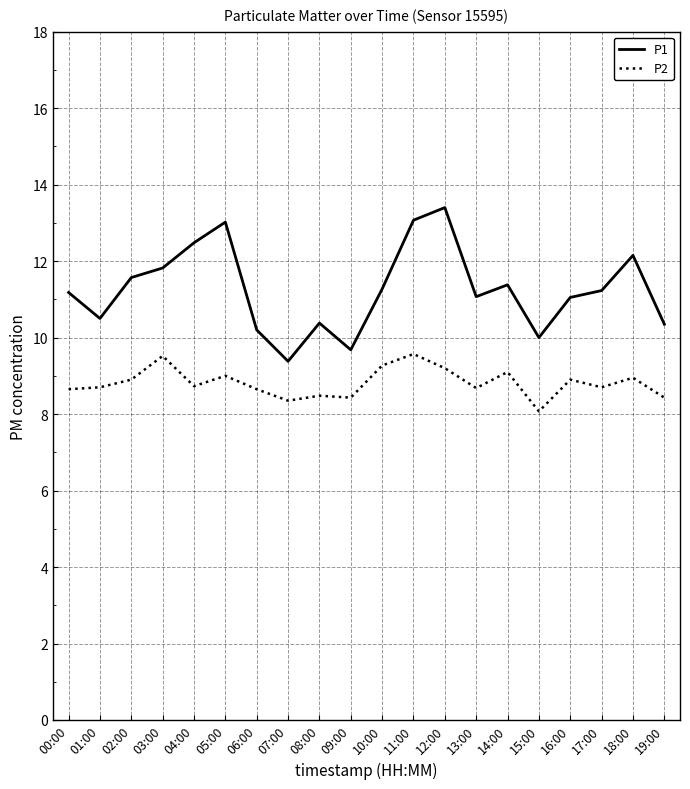

Which series has the widest spread of values?

P1